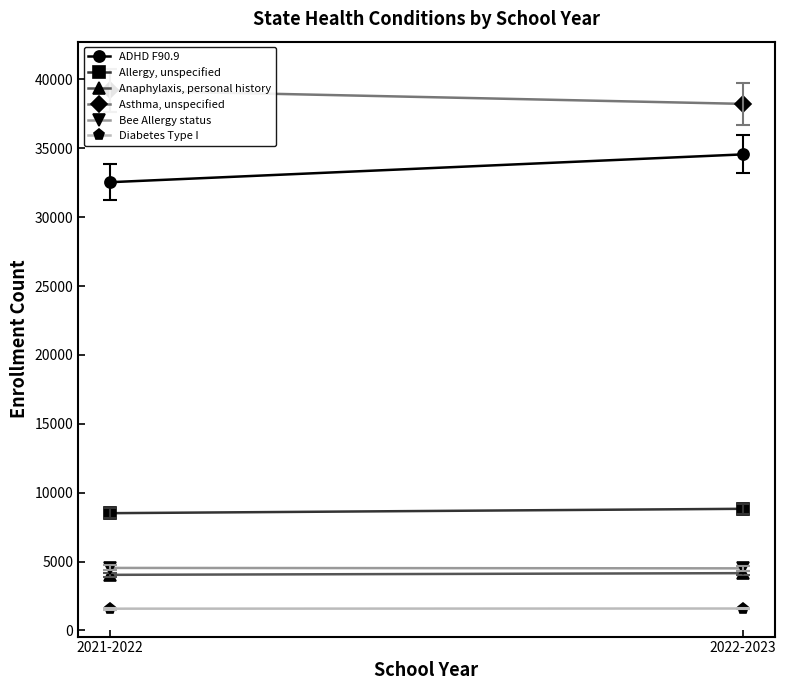

List the labels in order of ADHD F90.9 value, largest first.

2022-2023, 2021-2022